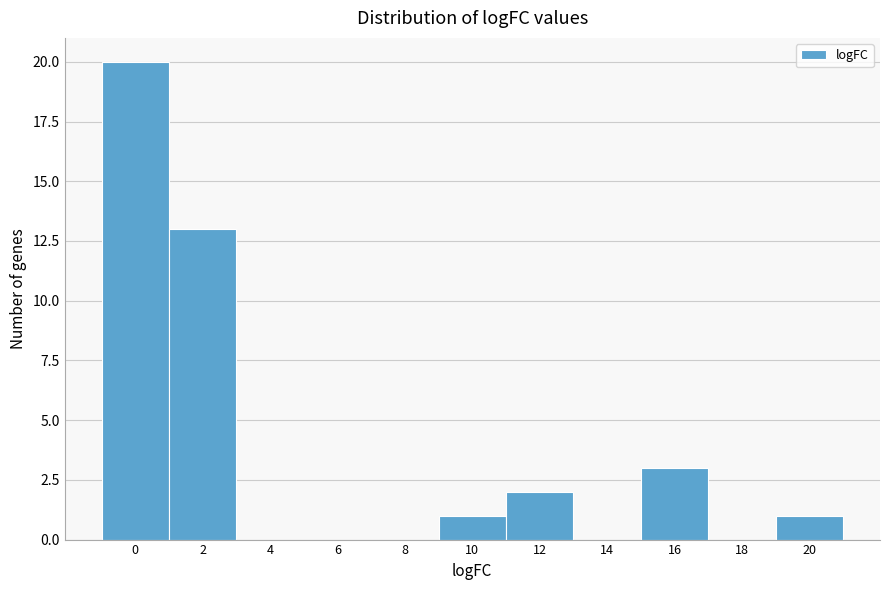

Reading right to left, extract all data points from this chart.

20=1	18=0	16=3	14=0	12=2	10=1	8=0	6=0	4=0	2=13	0=20